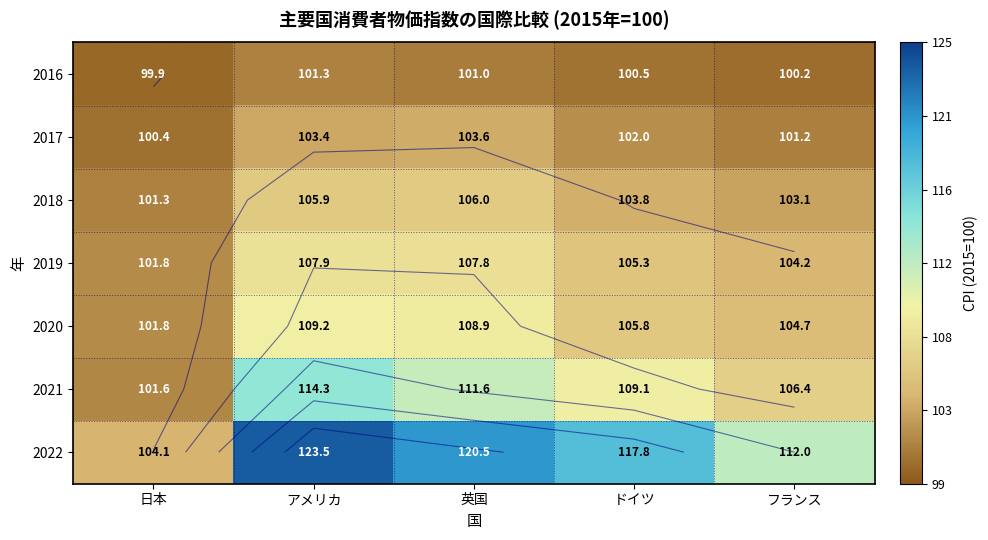

Count the number of categories in the chart.

5